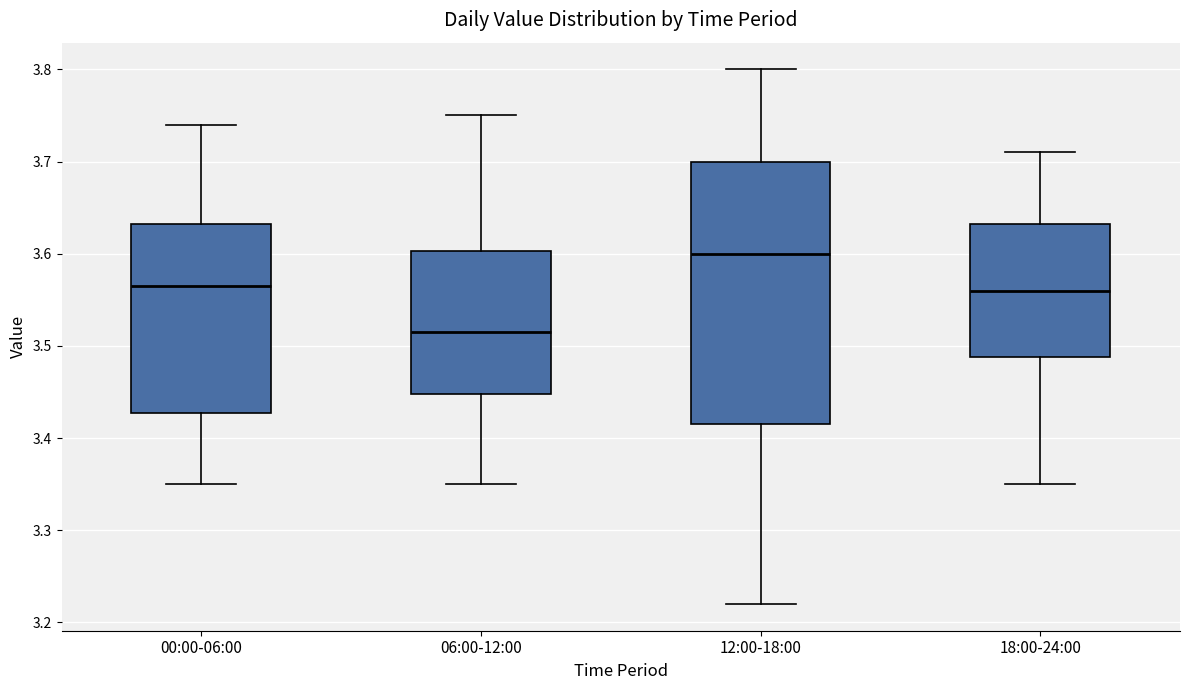

Which box's median line is the lowest?

06:00-12:00